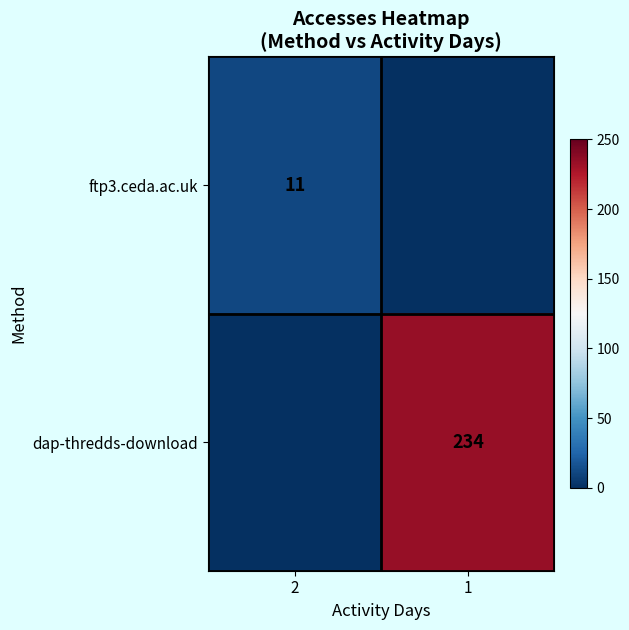

Which has a higher value, 2 or 1?

2